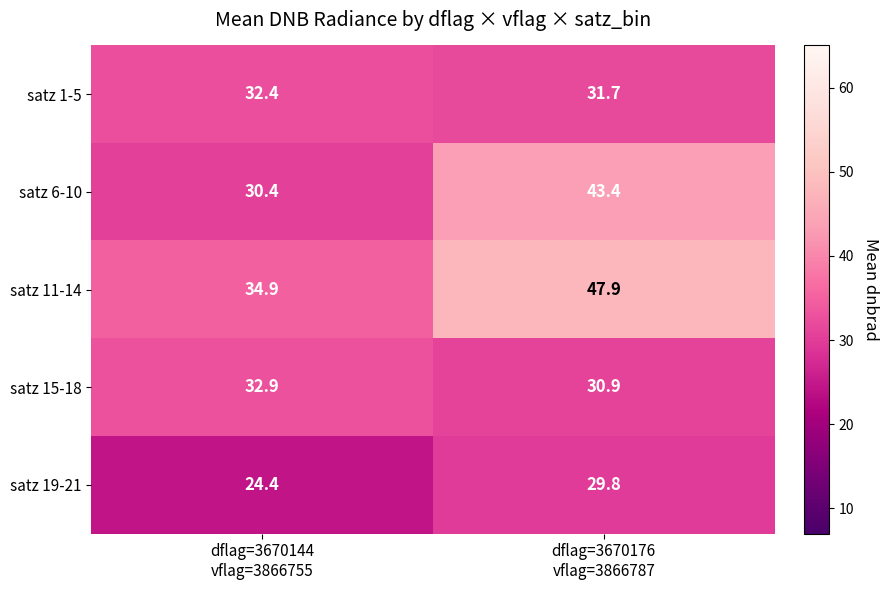

What is the difference between the maximum and minimum values in the satz 6-10 series?

13.0